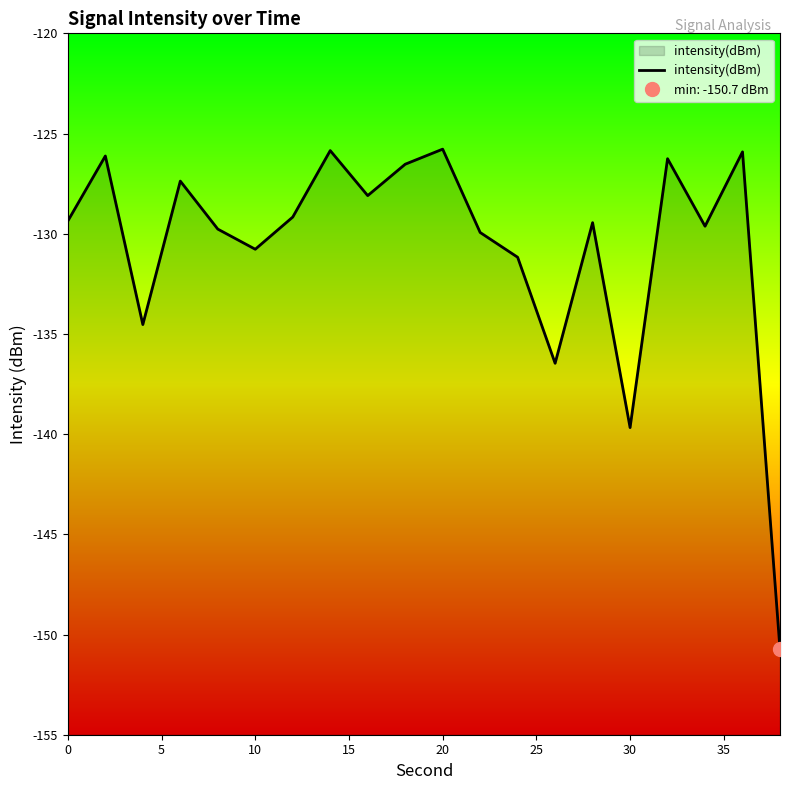

Reading left to right, extract all data points from this chart.

-129.4	-126.1	-134.5	-127.4	-129.8	-130.8	-129.2	-125.9	-128.1	-126.5	-125.8	-129.9	-131.2	-136.5	-129.4	-139.7	-126.3	-129.6	-125.9	-150.7